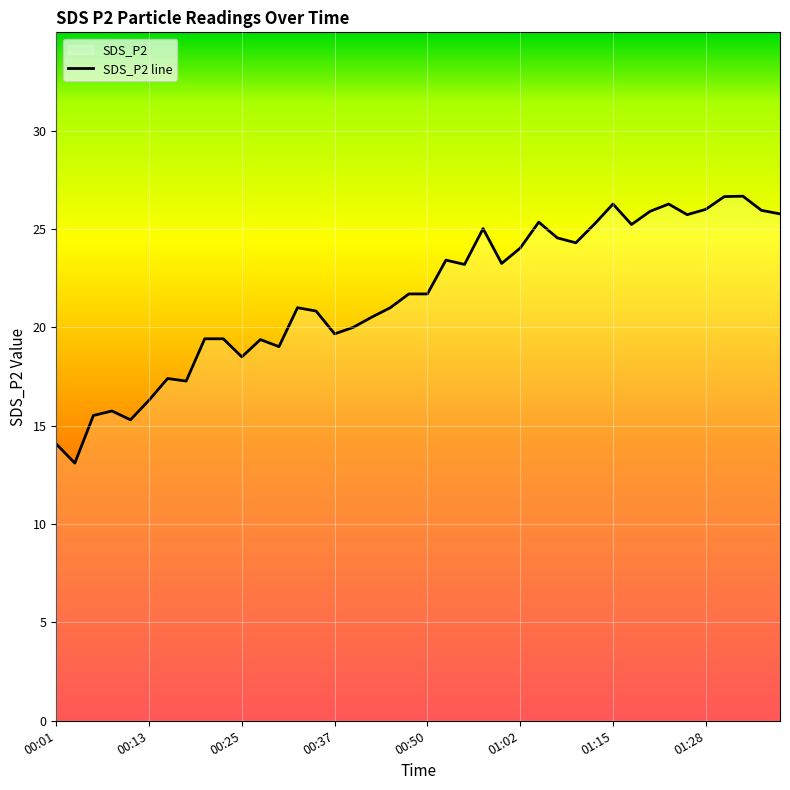

Is this an area chart (filled region under the line)?

No